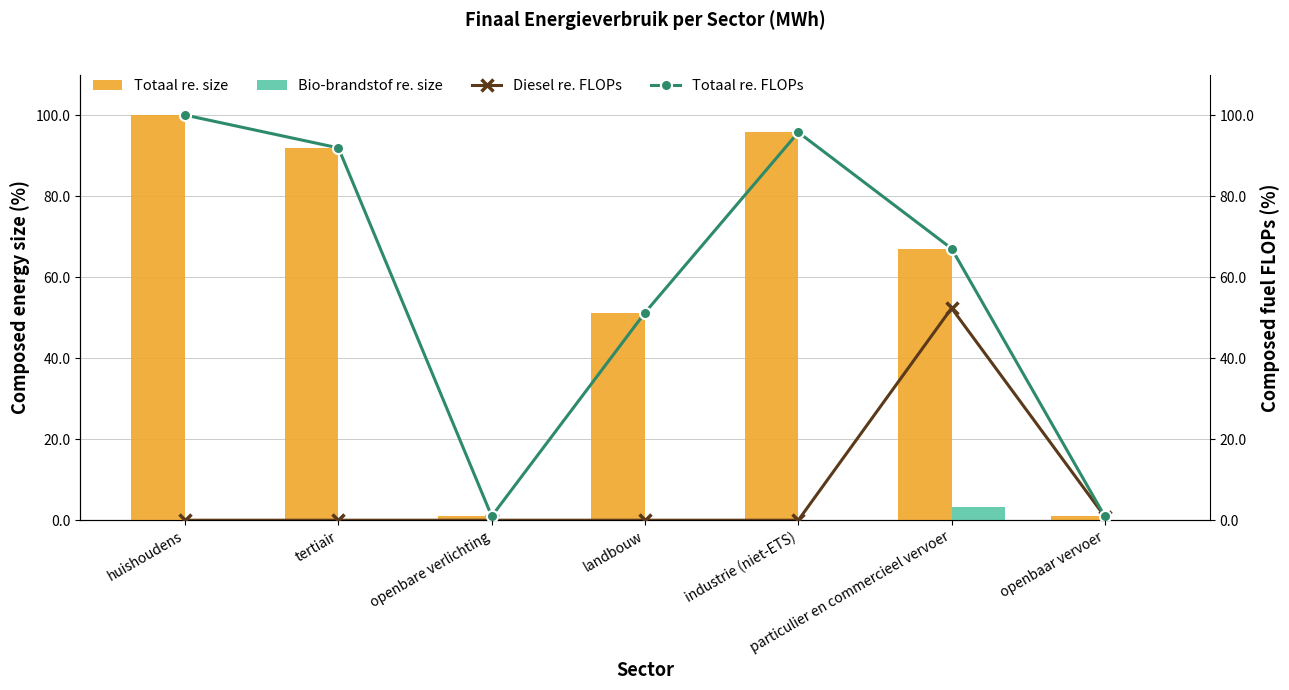

What are all the series names shown in the legend?

Totaal re. size, Bio-brandstof re. size, Diesel re. FLOPs, Totaal re. FLOPs